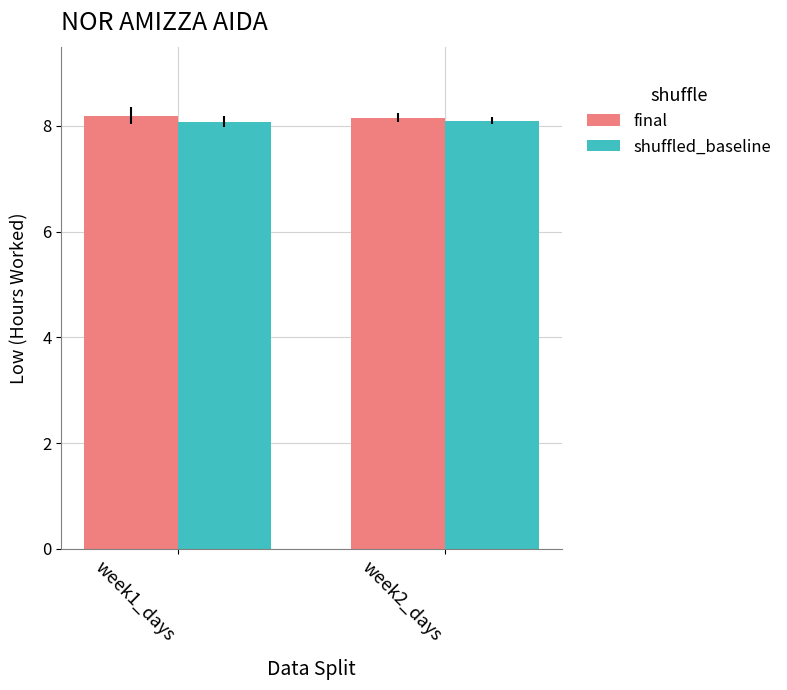

Reading left to right, transcribe all the data shown in this chart.

final: 8.2	8.2
shuffled_baseline: 8.1	8.1